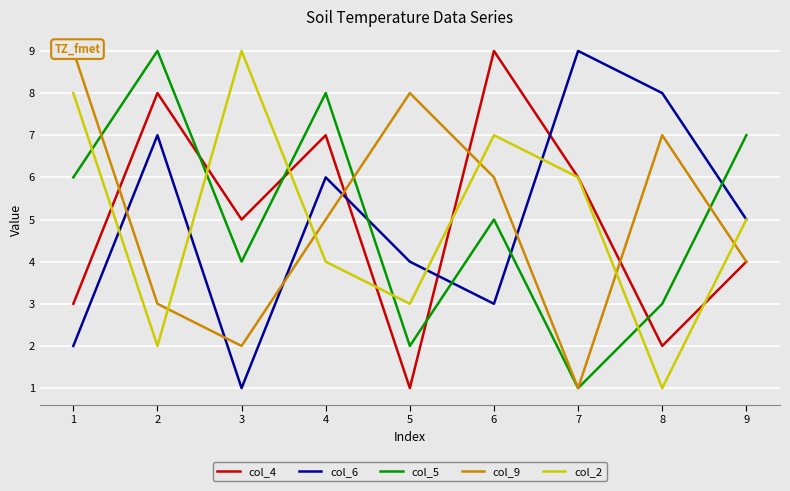

What is the sum of all col_2 values?

45